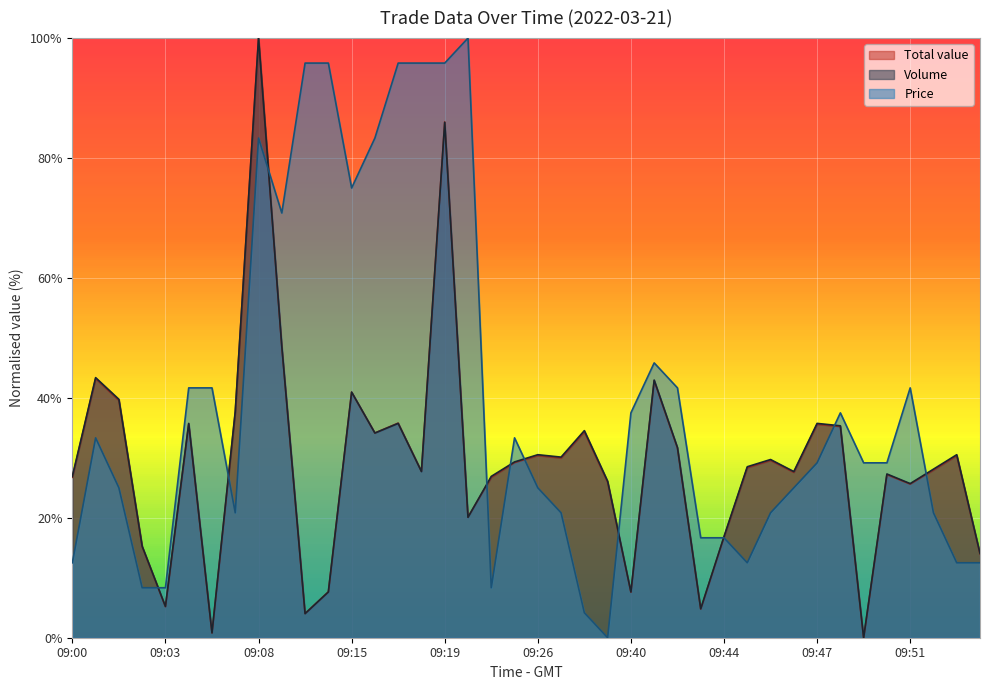

Which series changed the most between 09:05 and 09:19?

Total value